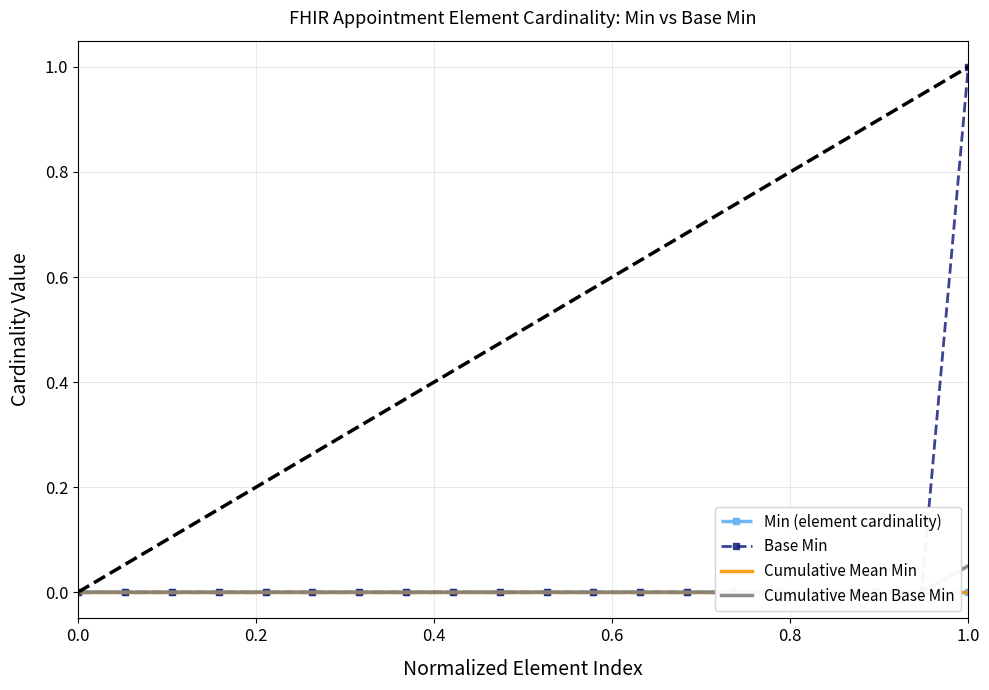

True or false: Min (element cardinality) and Cumulative Mean Min cross at least once.

False